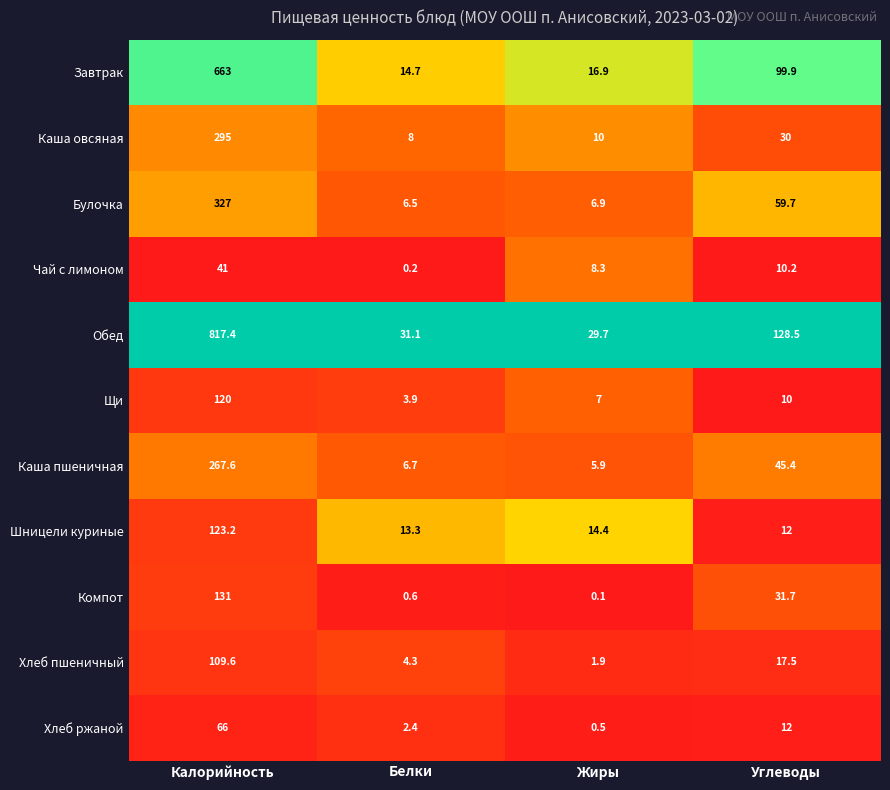

What is the sum of all Булочка values?

400.1